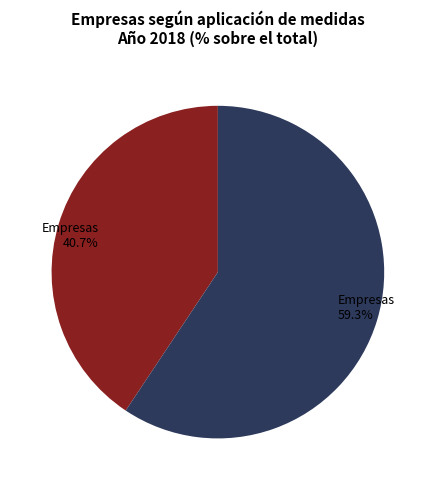

Which category accounts for the majority?

Empresas 59.3%